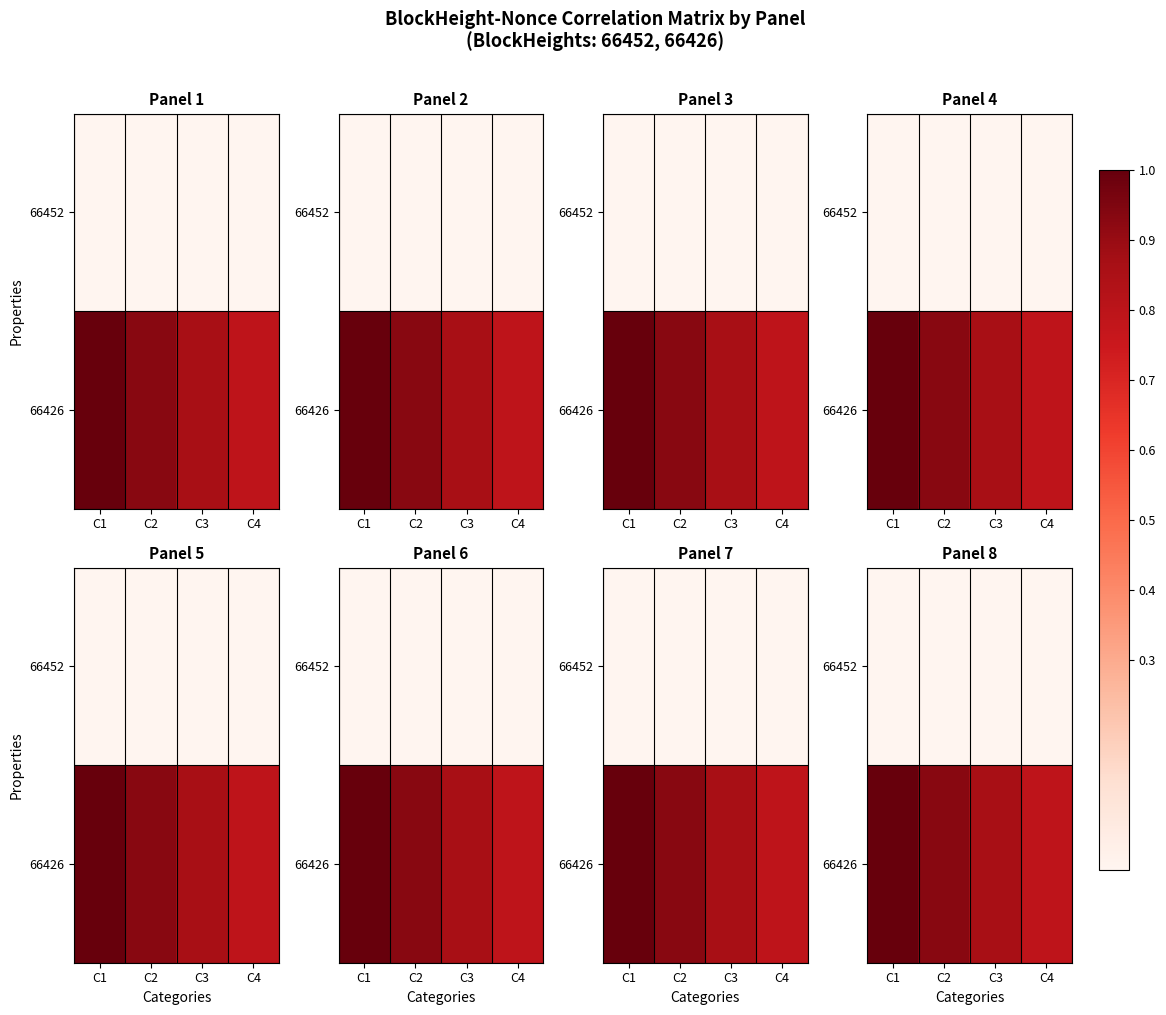

What is the difference between the maximum and second lowest values in the 66426 series?

0.1